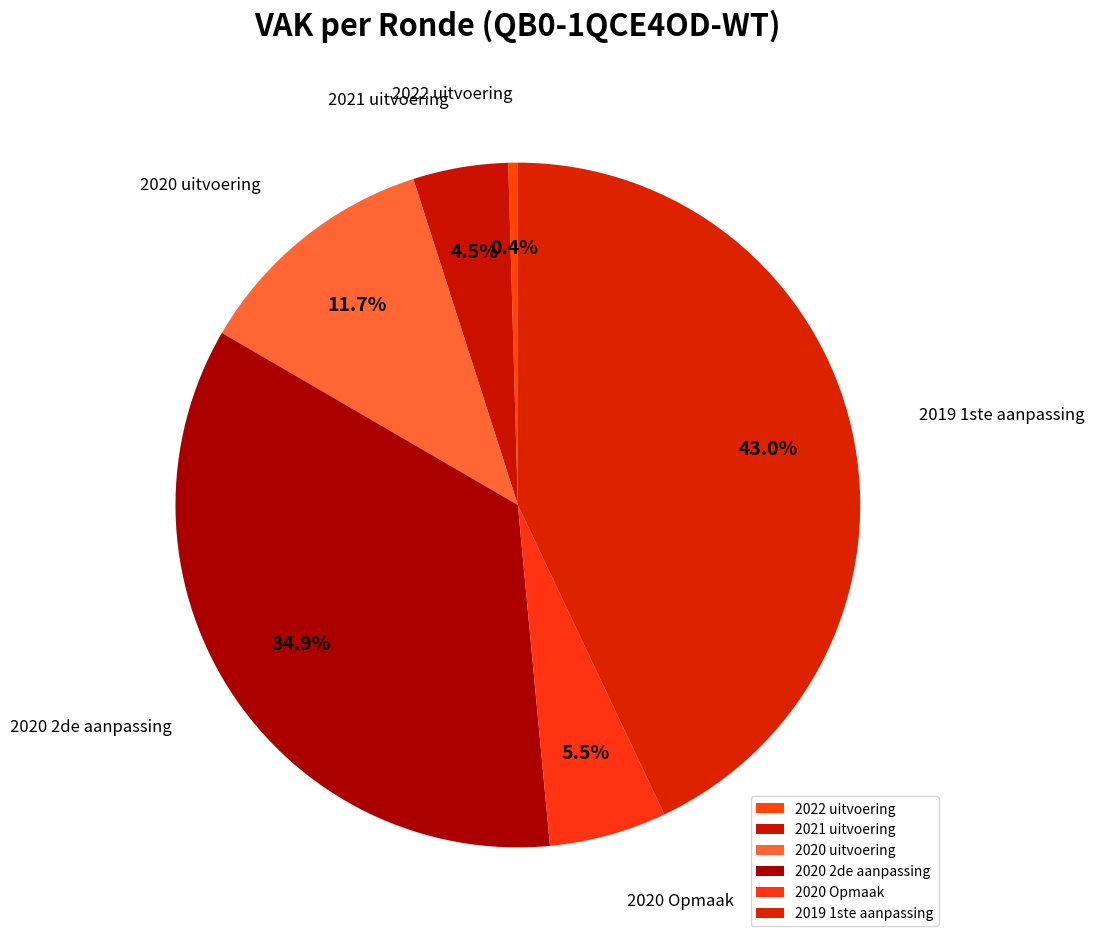

How many slices are in this pie chart?

6